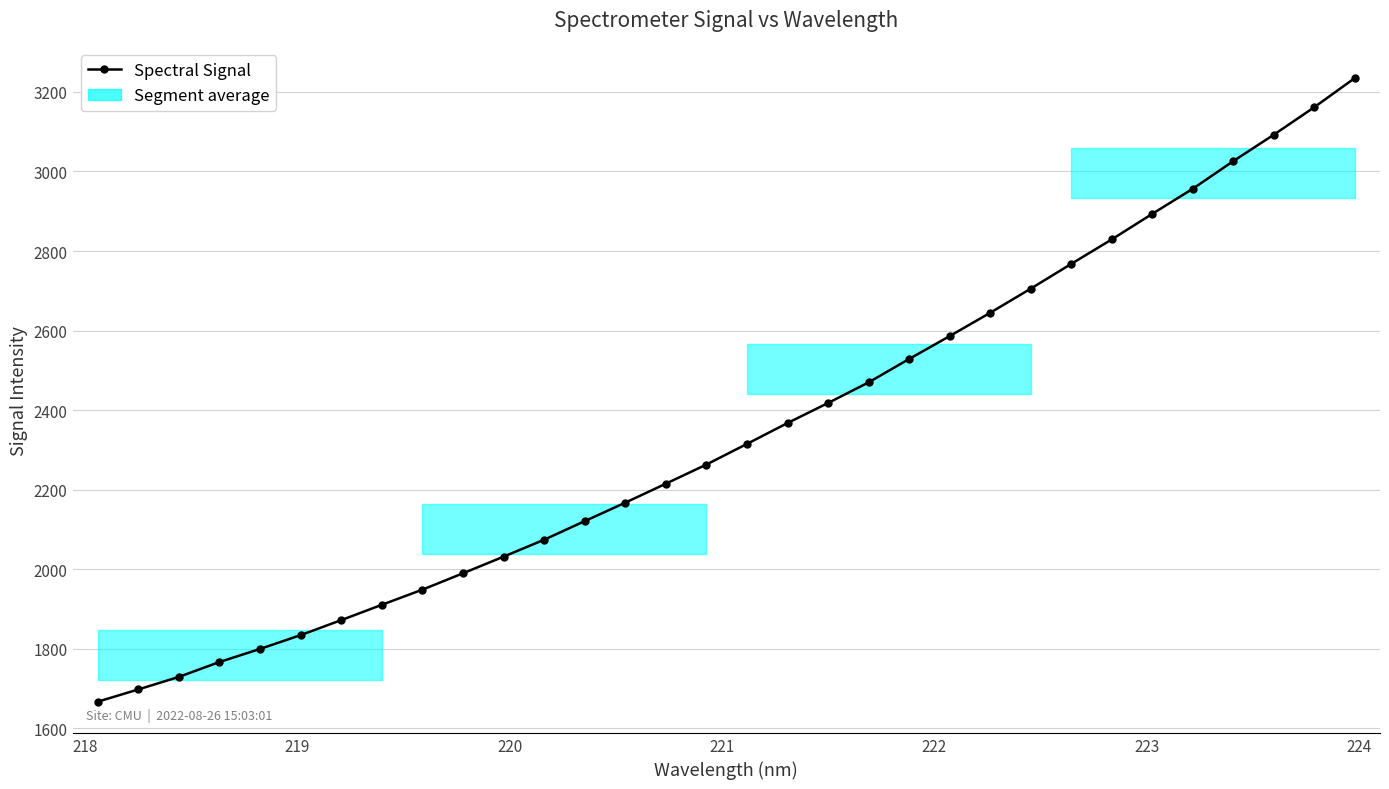

How many lines are shown in the chart?

1